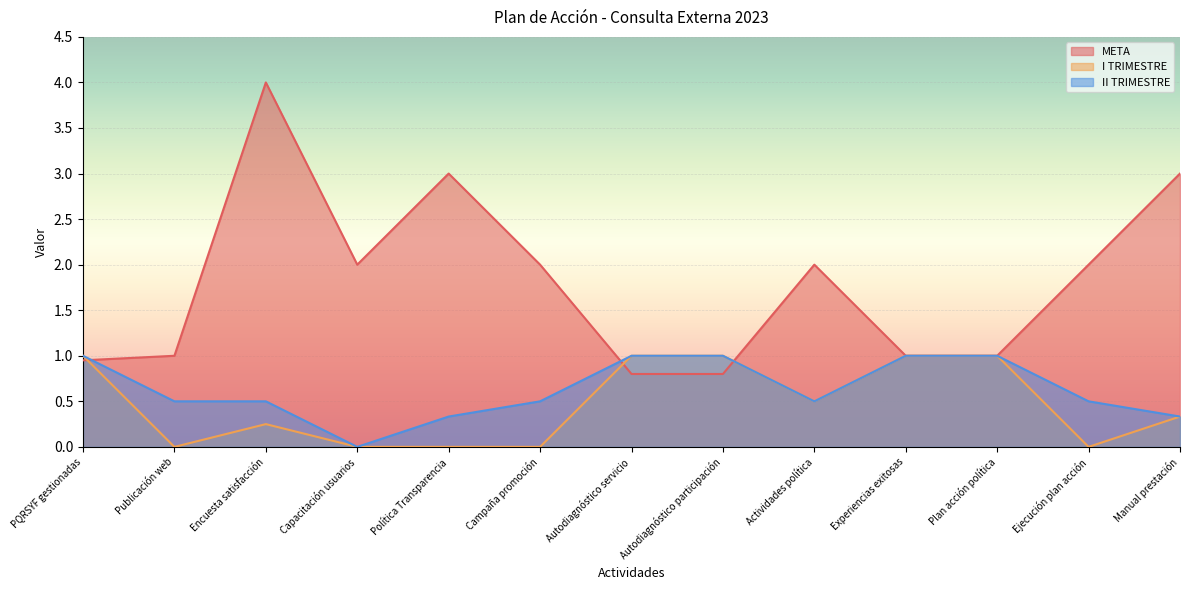

In I TRIMESTRE, how many points are lower than both neighbors (excluding endpoints)?

3